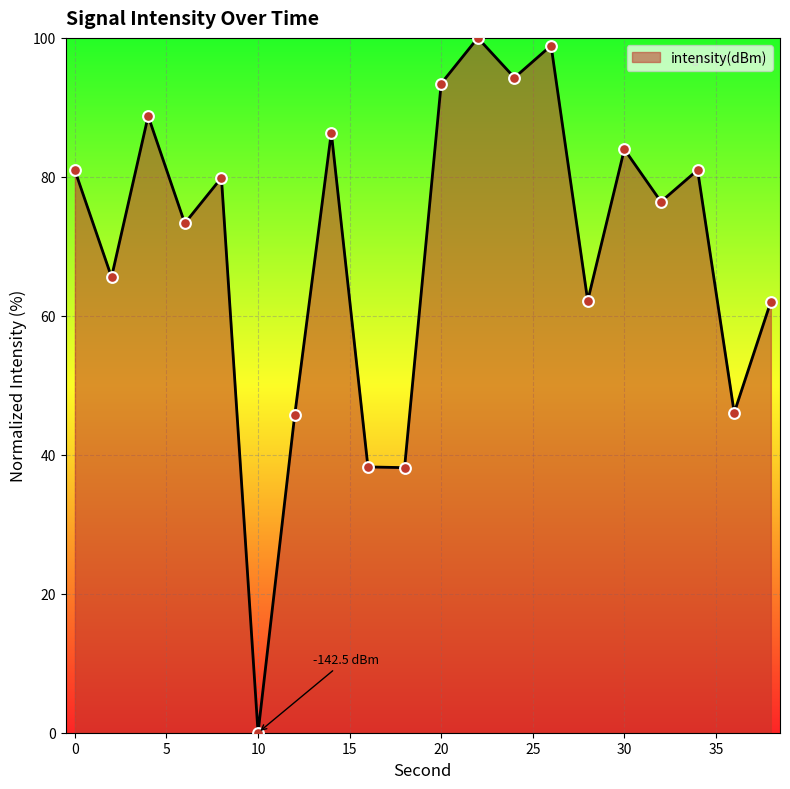

What is the difference between the maximum and minimum values?

100.0